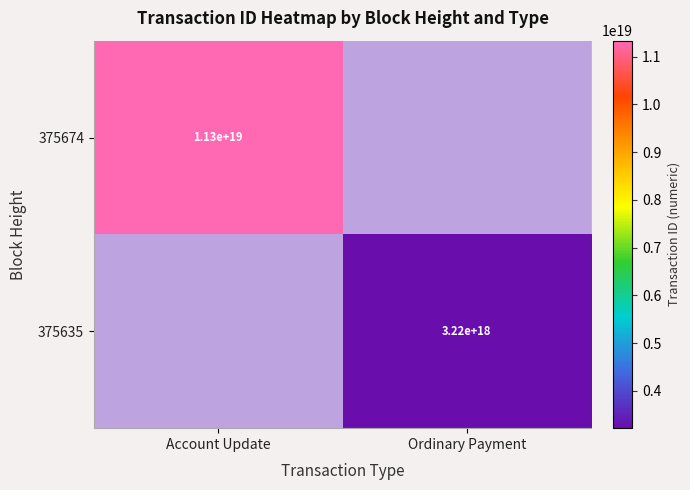

The 375674 series shows 11300000000000000000 at Account Update. True or false?

True